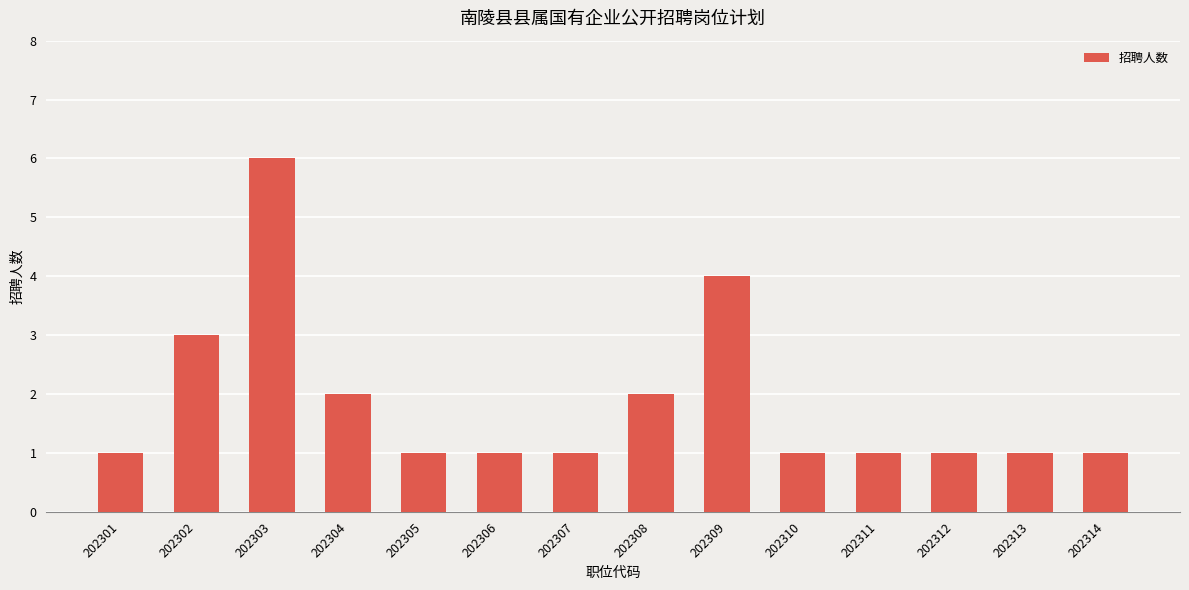

What is the greatest value displayed?

6